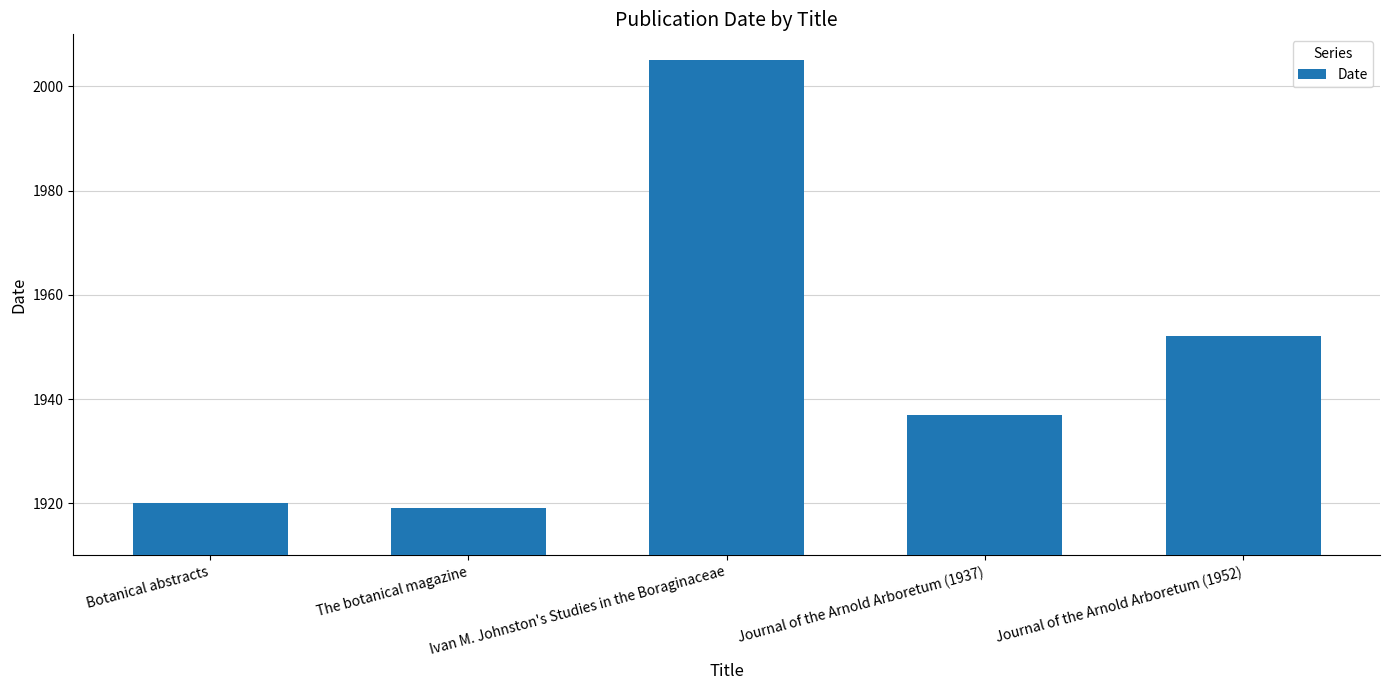

What is the minimum value shown in the chart?

1919